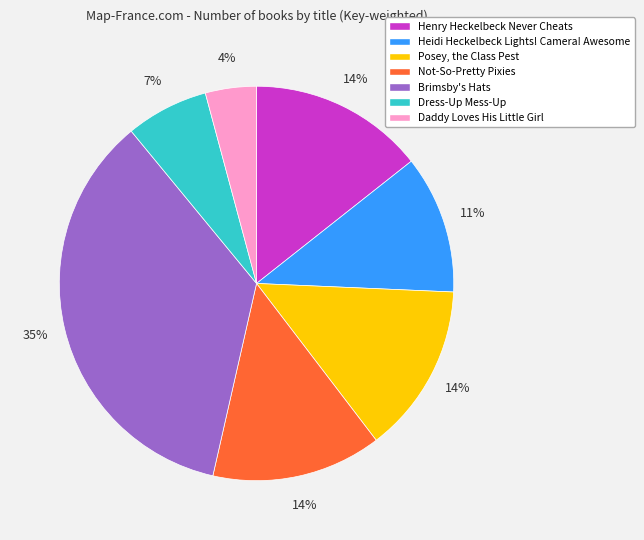

Between Not-So-Pretty Pixies and Heidi Heckelbeck Lights! Camera! Awesome, which is larger?

Not-So-Pretty Pixies